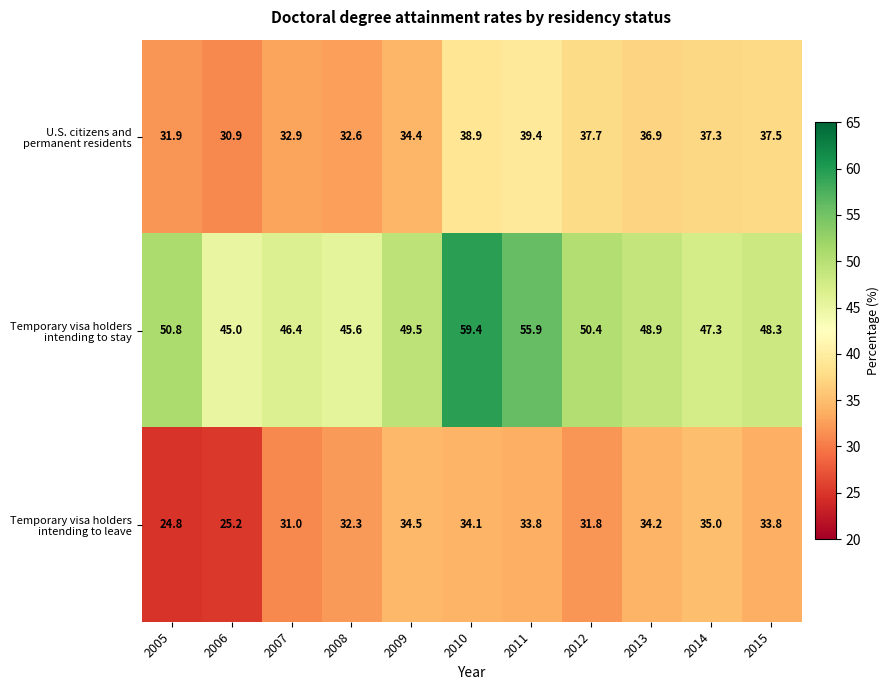

How many categories are shown in the chart?

11